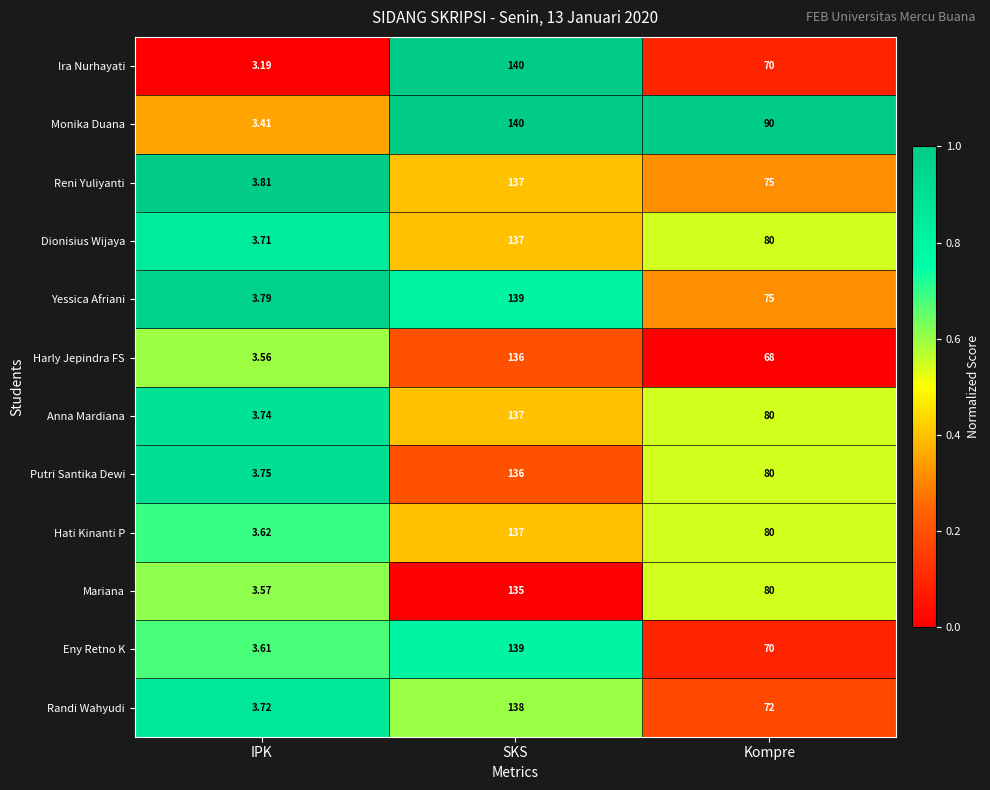

Which series changed the most between IPK and Kompre?

Monika Duana